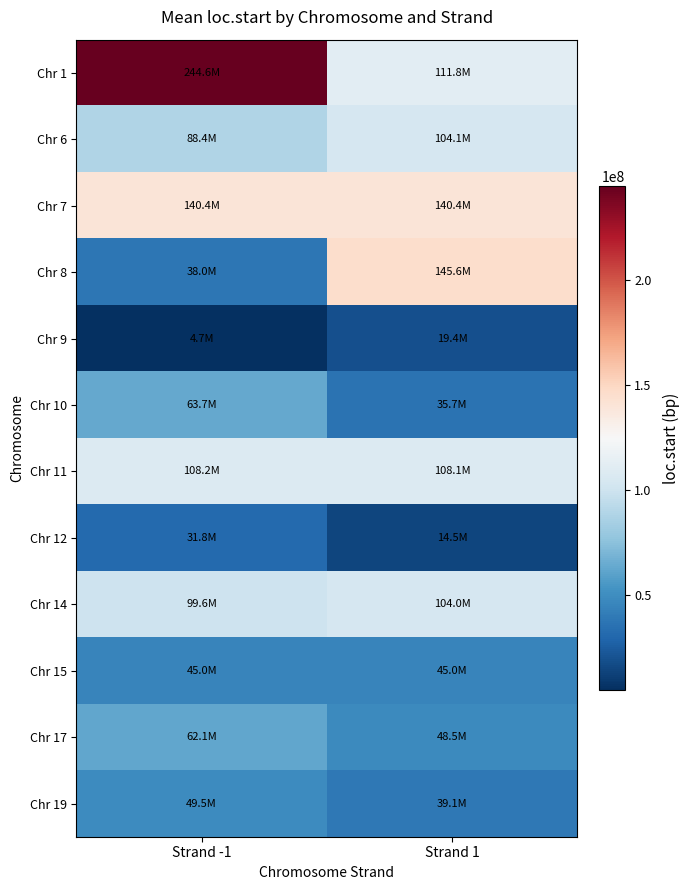

Which series changed the most between Strand -1 and Strand 1?

Chr 1